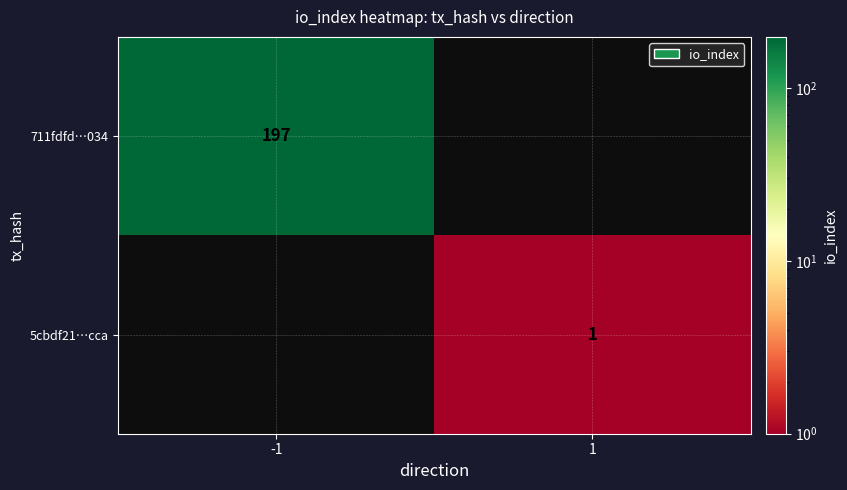

True or false: 5cbdf21…cca has a value of 1 at 1.

True